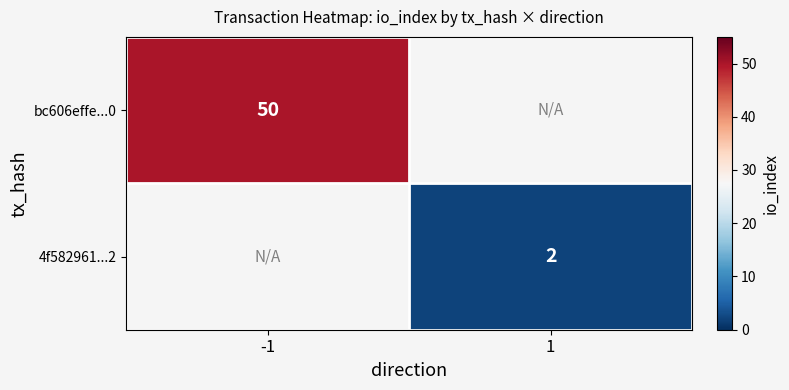

What is the minimum value shown in the chart?

2.0